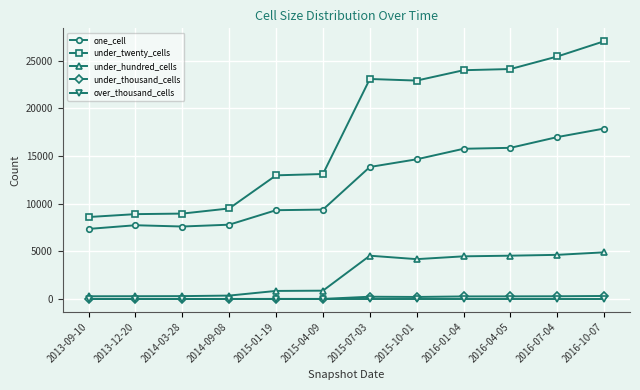

True or false: under_hundred_cells has a value of 6708 at 2015-10-01.

False